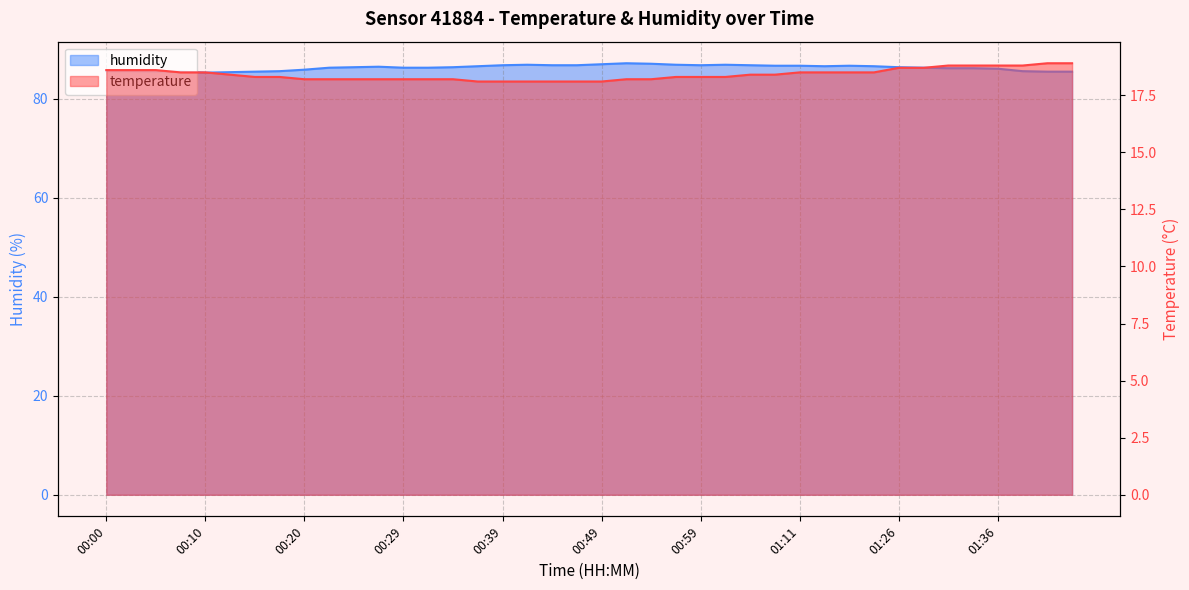

At which label does humidity first exceed 86?

00:22